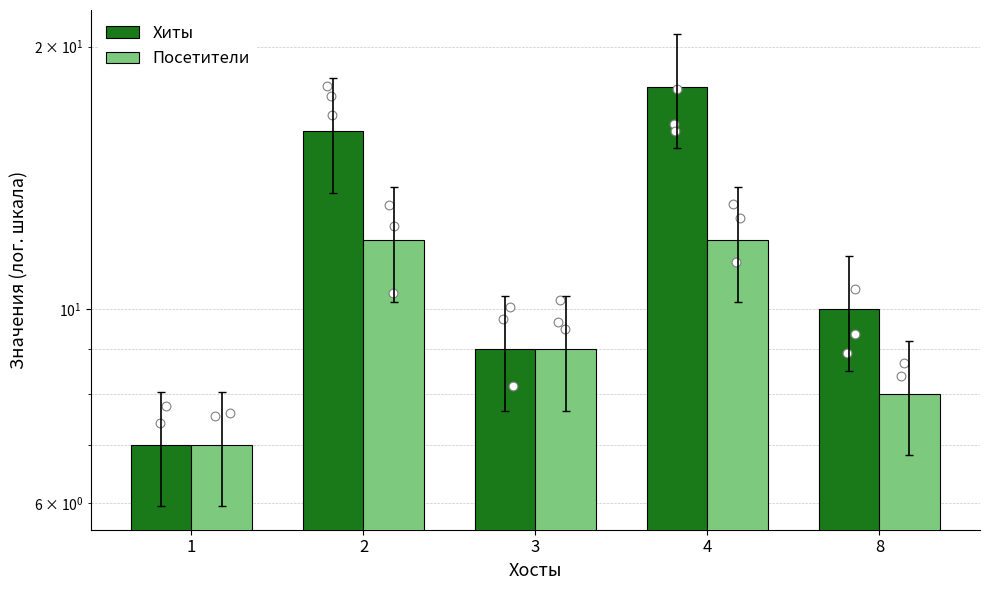

Which series contains the highest Y value?

Хиты